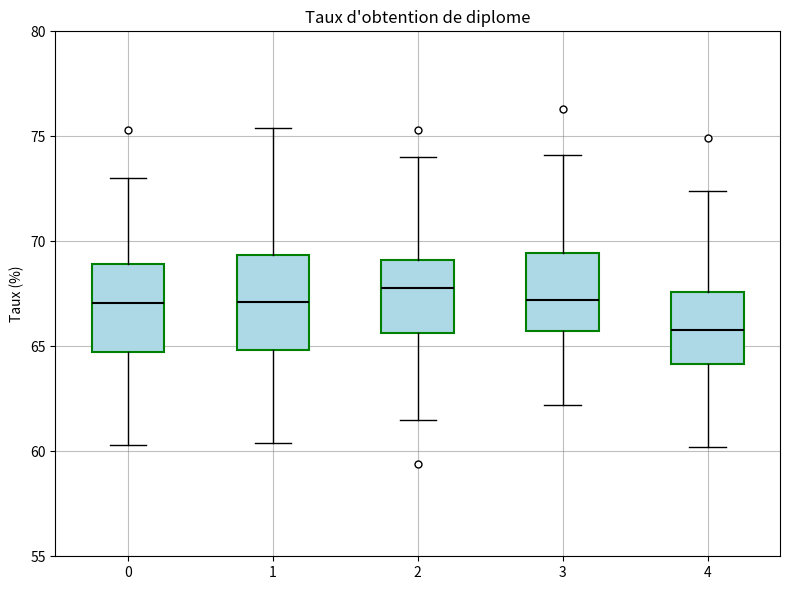

Reading left to right, read every box against the y-axis: the position of its median line, the range the box covers, and the ends of its whiskers. The values are not printed on the chart, so give them approximately, as read against the axis.

0: median 67.0, box 64.5 to 69.0, whiskers 60.5 to 73.0
1: median 67.0, box 65.0 to 69.5, whiskers 60.5 to 75.5
2: median 68.0, box 65.5 to 69.0, whiskers 61.5 to 74.0
3: median 67.0, box 66.0 to 69.5, whiskers 62.0 to 74.0
4: median 66.0, box 64.0 to 67.5, whiskers 60.0 to 72.5